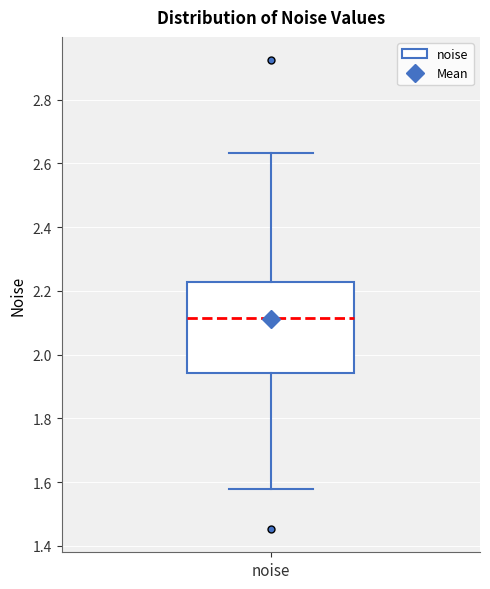

Read this box plot against the y-axis: the position of the median line, the range covered by the box, and the ends of both whiskers. The values are not printed on the chart, so give them approximately, as read against the axis.

median 2.12, box 1.94 to 2.22, whiskers 1.58 to 2.64